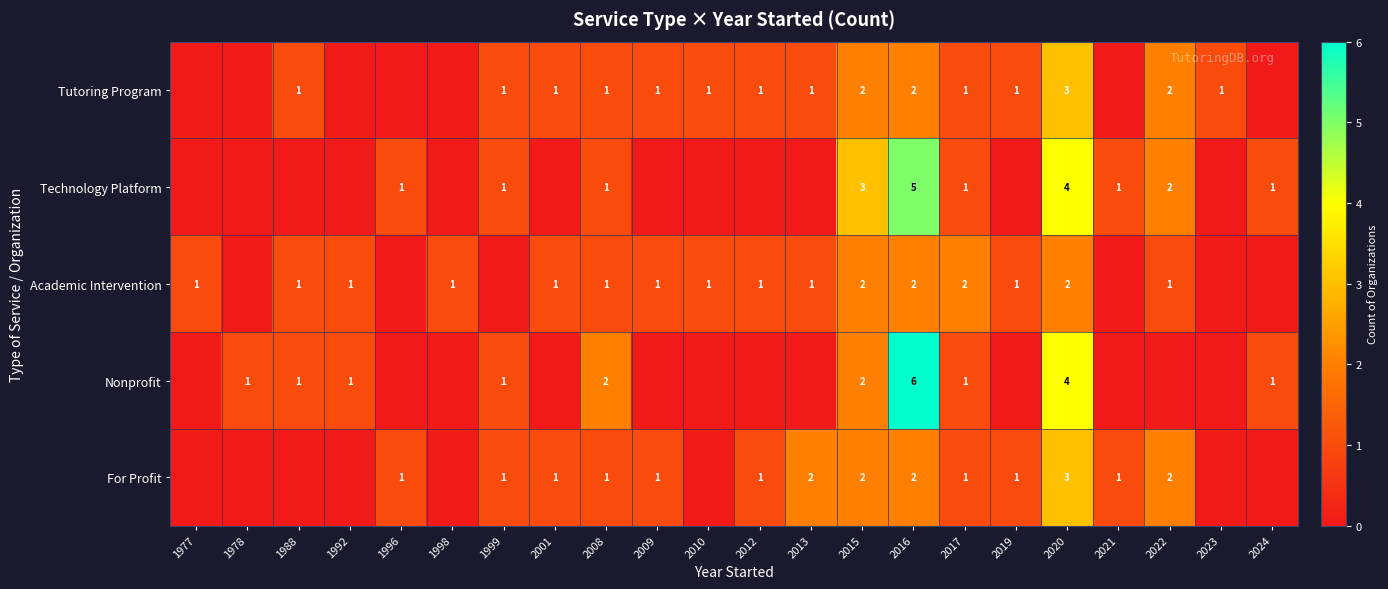

How many data points in row_1 are above 0?

10